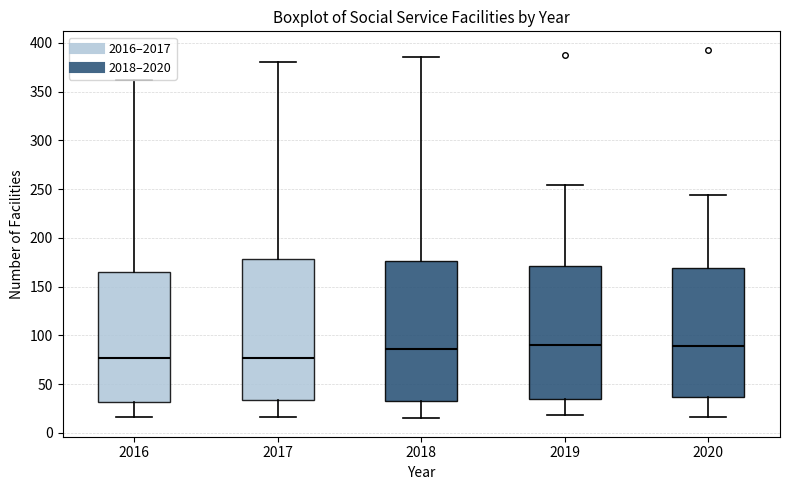

Reading left to right, read every box against the y-axis: the position of its median line, the range the box covers, and the ends of its whiskers. The values are not printed on the chart, so give them approximately, as read against the axis.

2016: median 75, box 30 to 165, whiskers 15 to 360
2017: median 75, box 35 to 180, whiskers 15 to 380
2018: median 85, box 35 to 175, whiskers 15 to 385
2019: median 90, box 35 to 170, whiskers 20 to 255
2020: median 90, box 35 to 170, whiskers 15 to 245